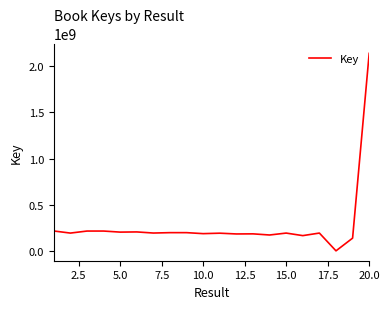

What is the difference between the maximum and minimum values?

2138240118